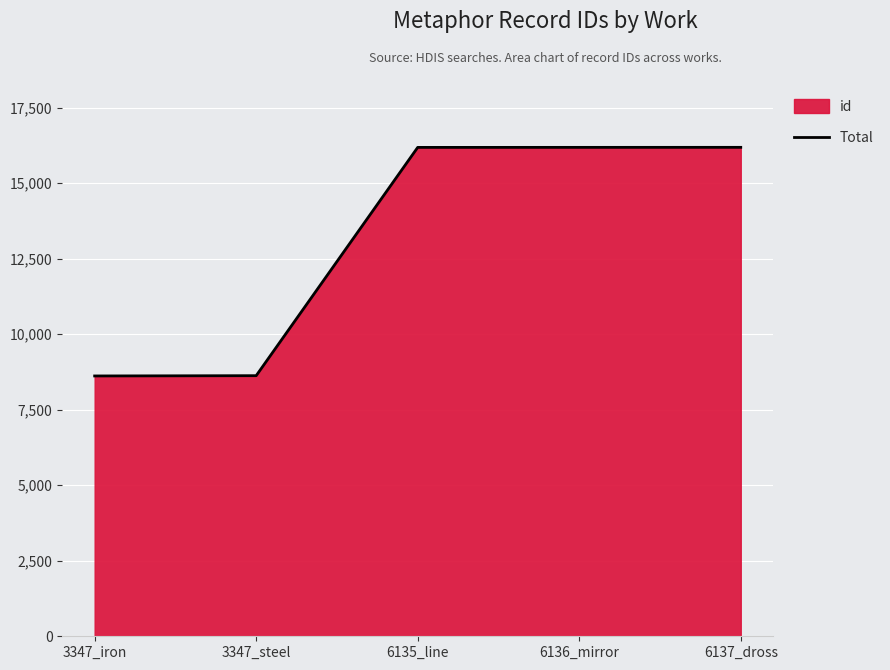

What is the average value?

13163